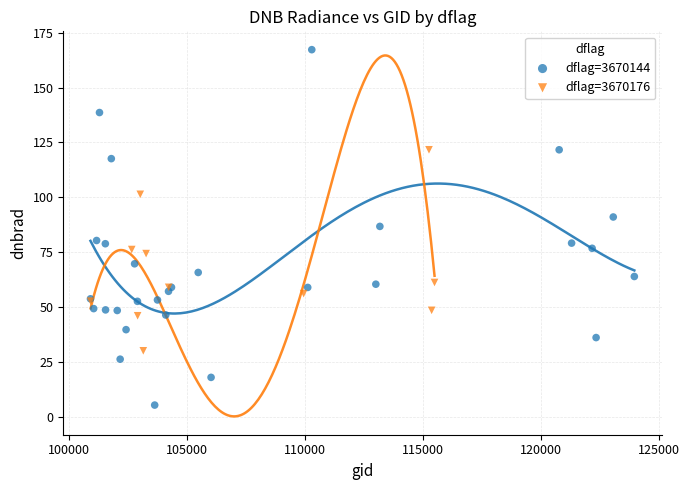

Which series contains the highest Y value?

dflag=3670144